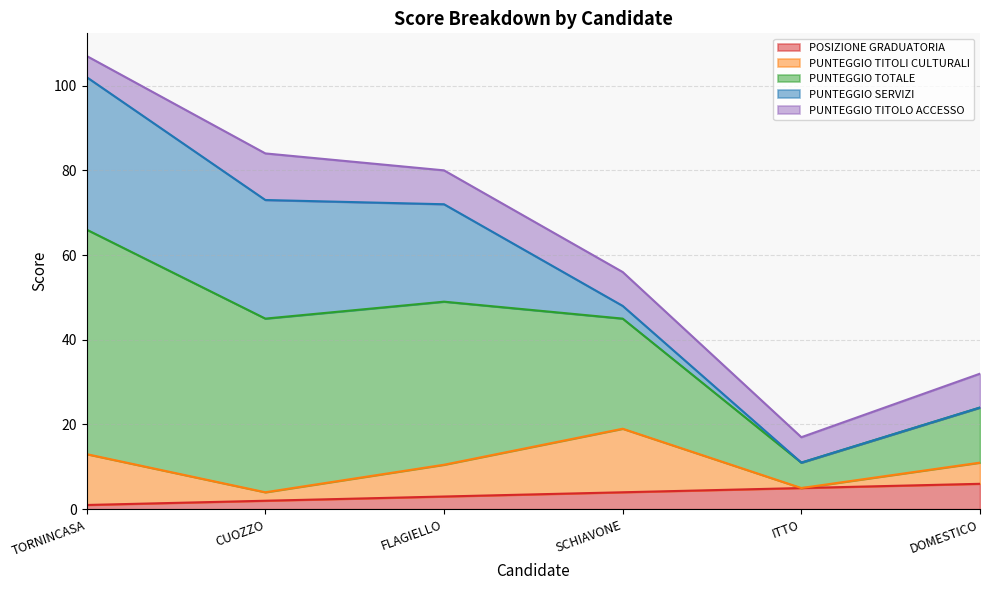

Between CUOZZO and DOMESTICO, which series saw the biggest shift?

PUNTEGGIO TOTALE